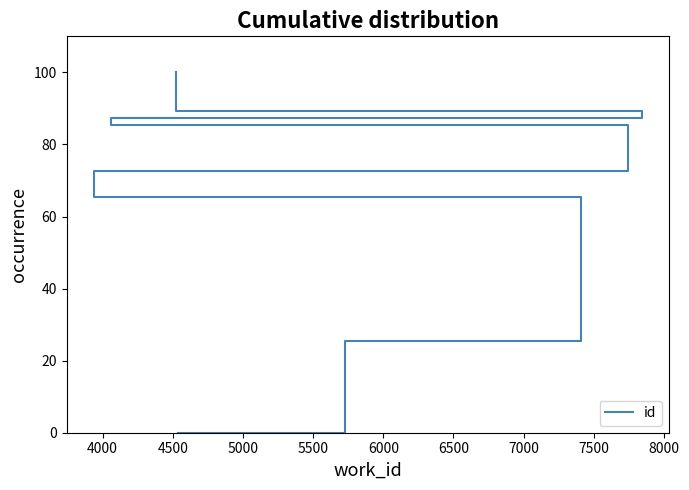

What is the approximate value at 5000?

65.4